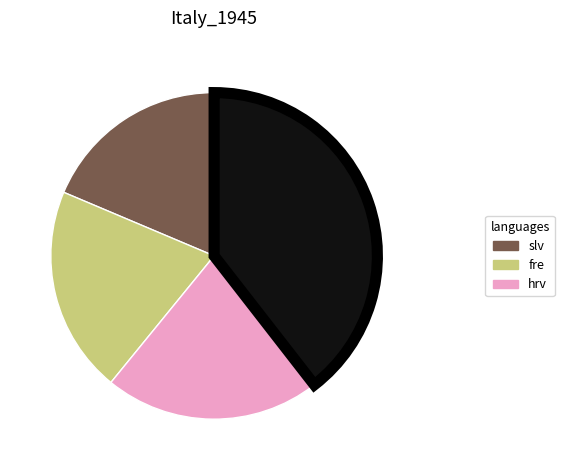

Is there a majority slice in this chart?

No